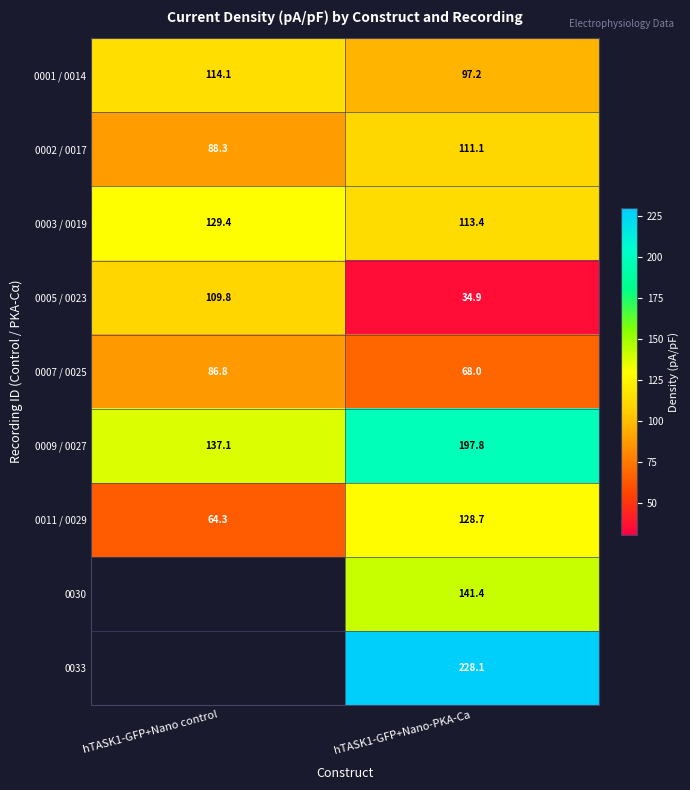

What is the average value of the 0011 / 0029 series?

96.5